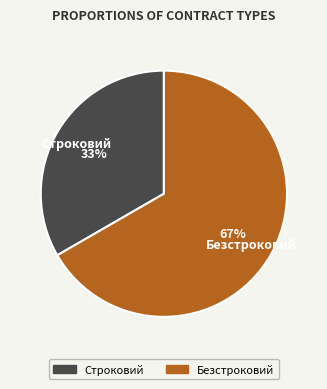

Do Строковий and Безстроковий together represent more than half of the pie?

Yes